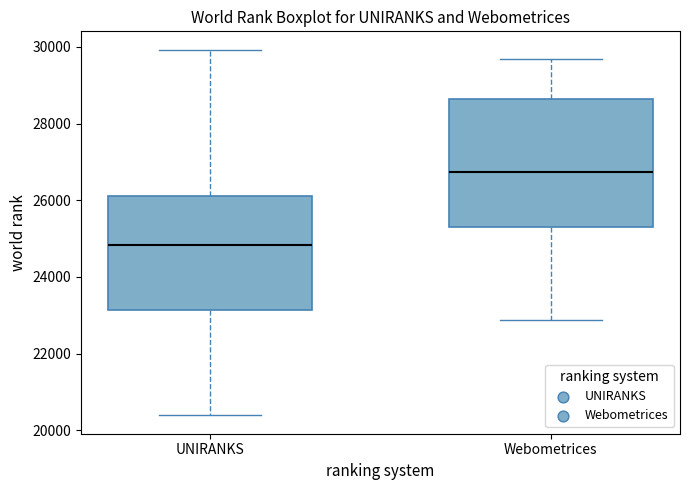

Which box is the tallest, from its lower edge to its upper edge?

Webometrices